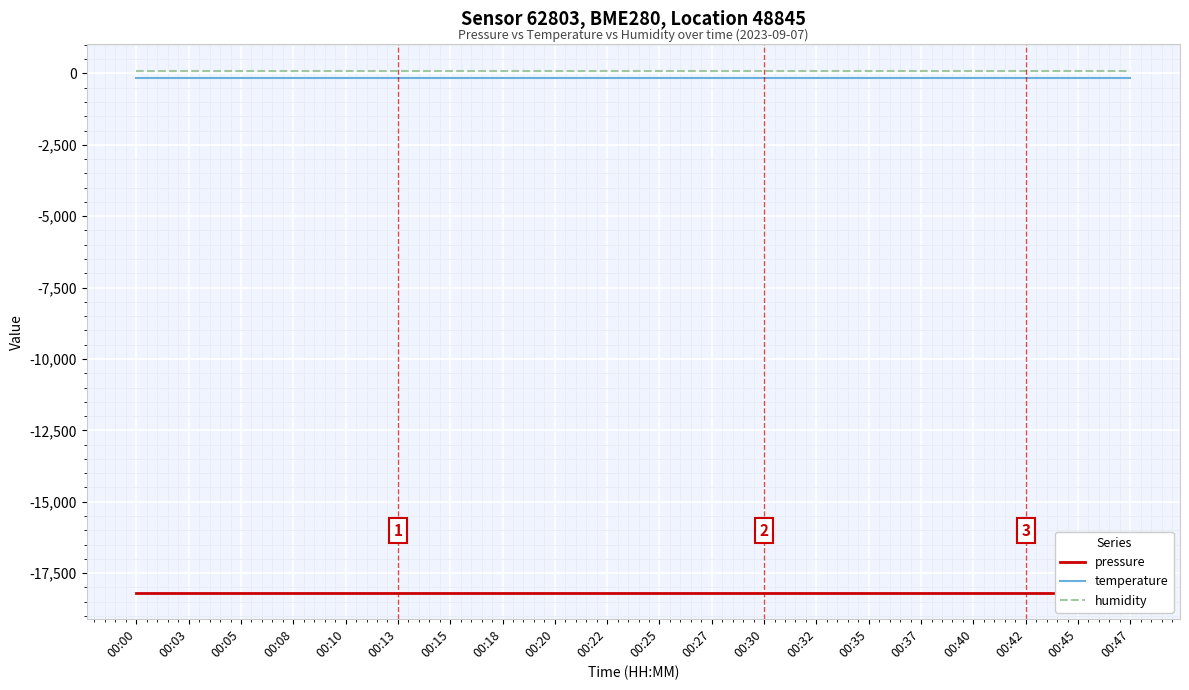

What is the value of the temperature point at the 1st from the left?

-146.1